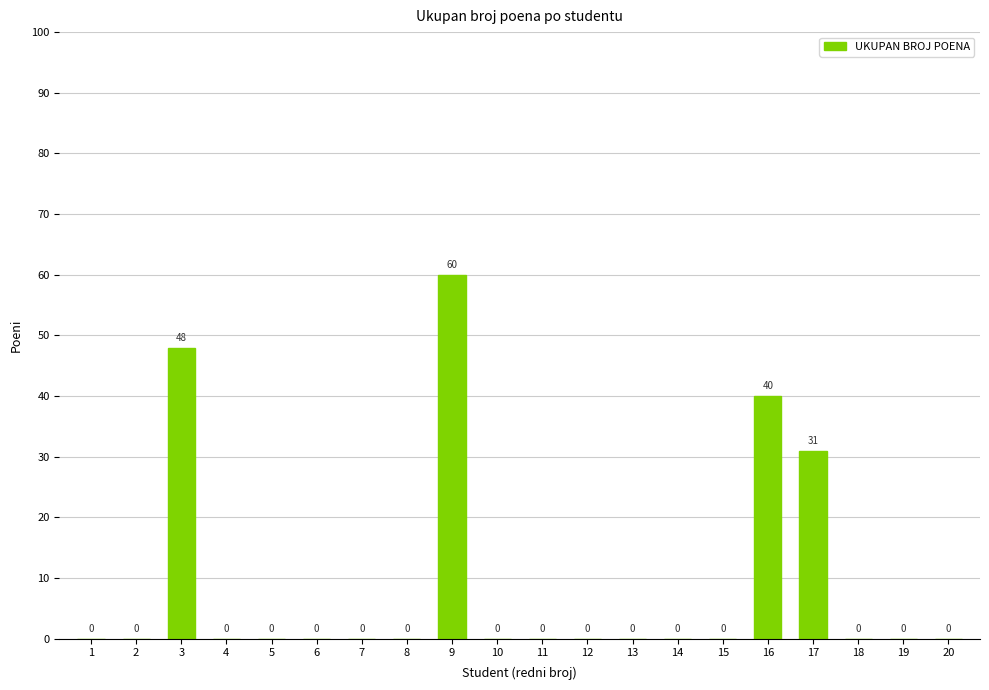

The value at 2 is 0. True or false?

True